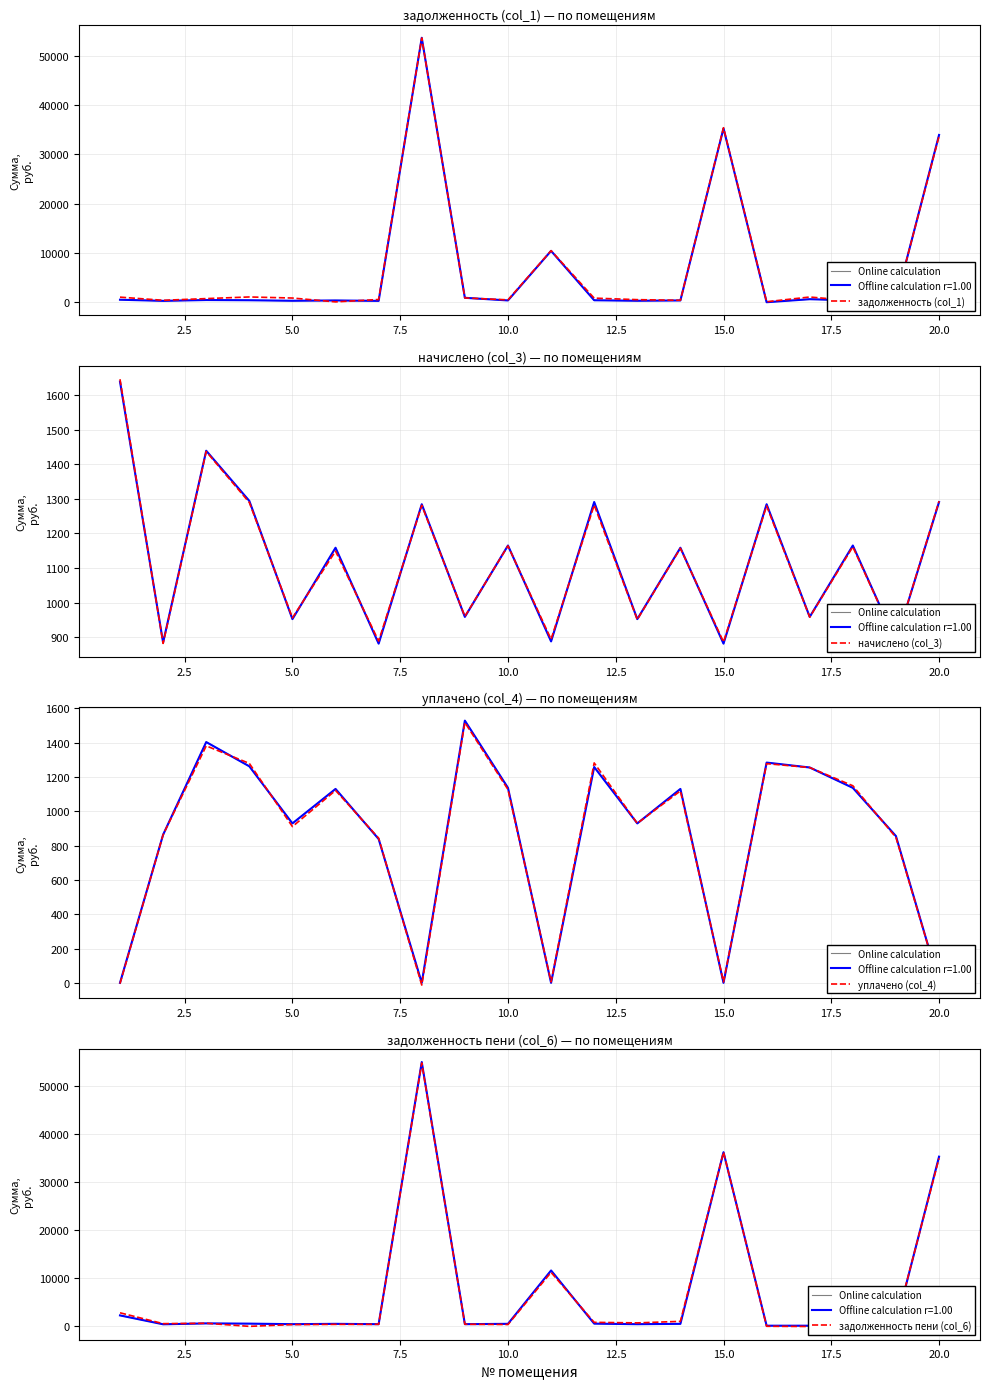

Rank the series by their maximum value, from highest to lowest.

Online calculation, задолженность пени (col_6), задолженность (col_1), начислено (col_3), уплачено (col_4)